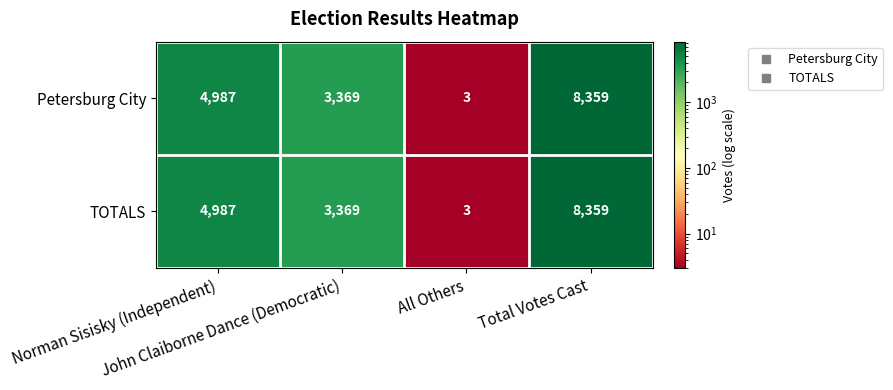

What is the average value of the Petersburg City series?

4180